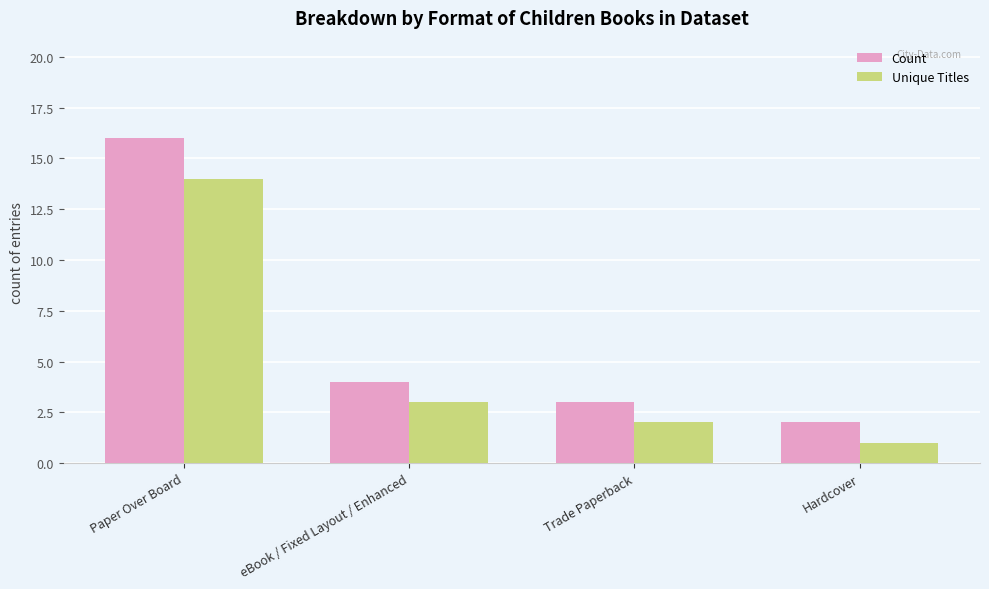

Which series has the widest spread of values?

Count